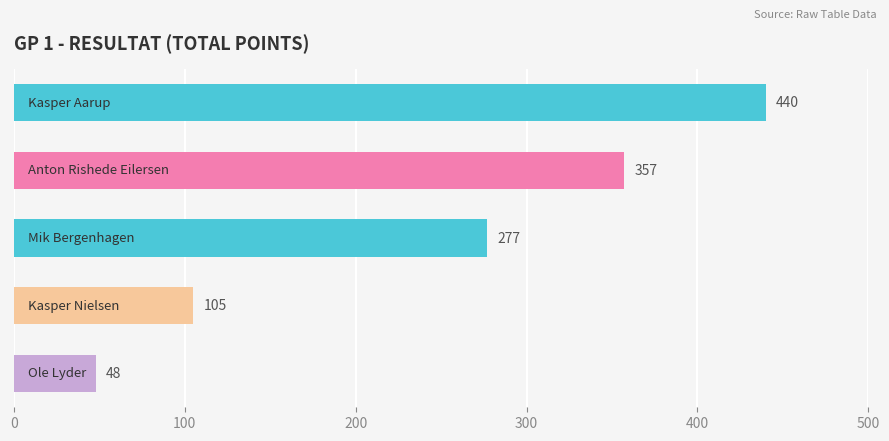

What is the average value?

245